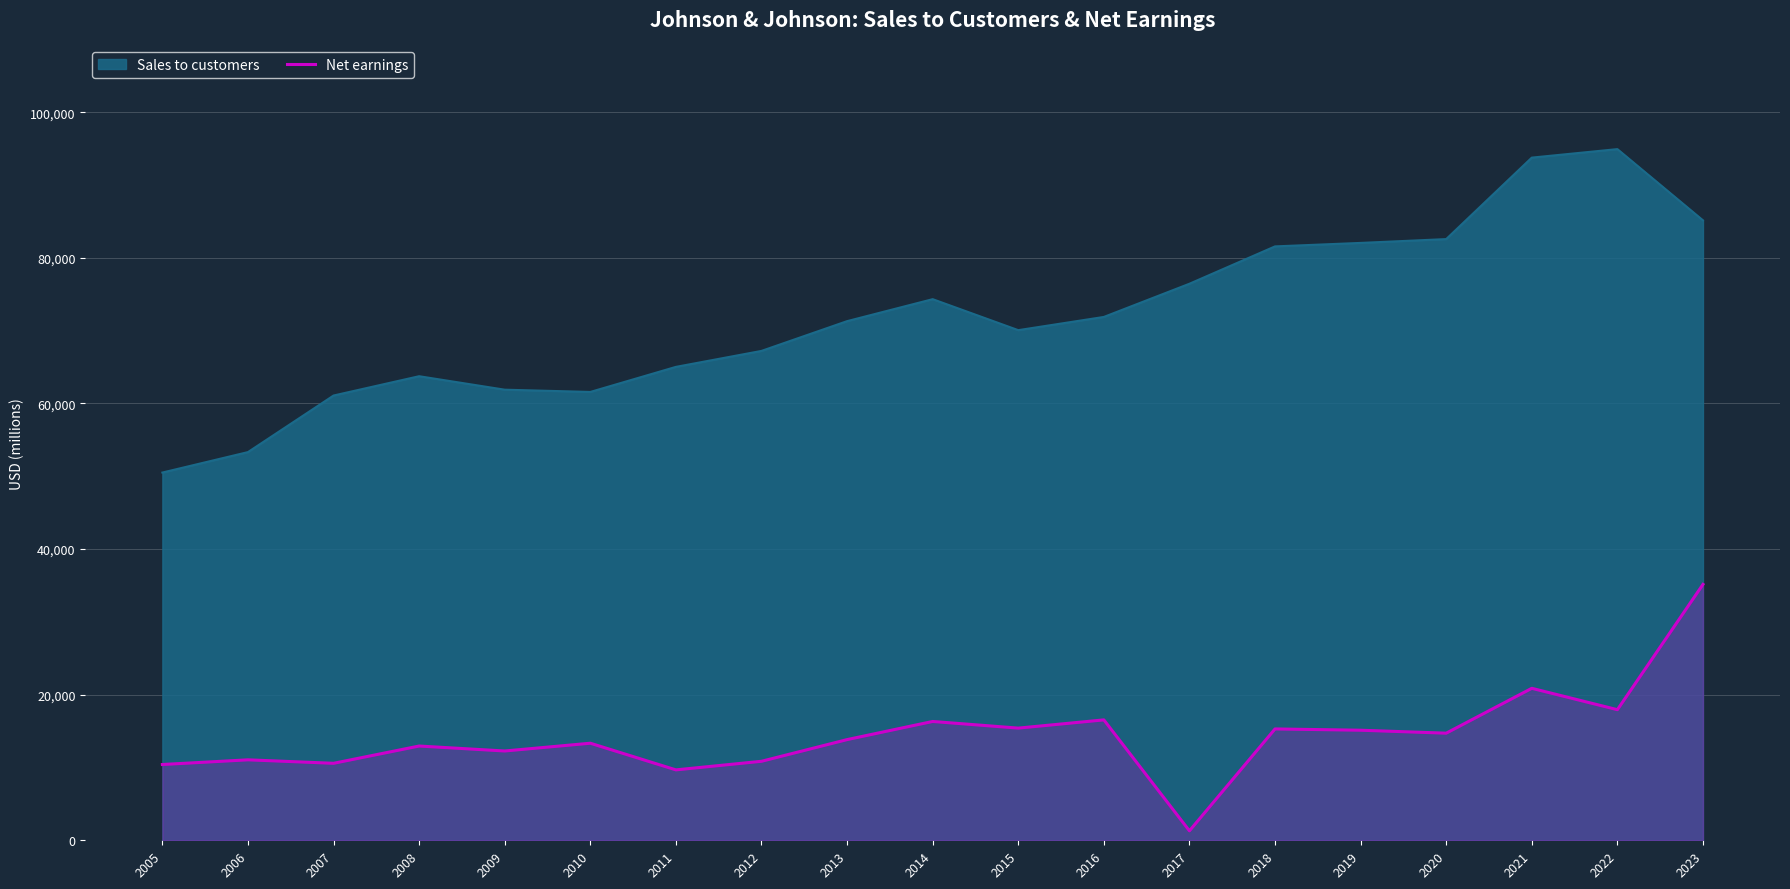

Which label corresponds to the largest value in the chart?

2022